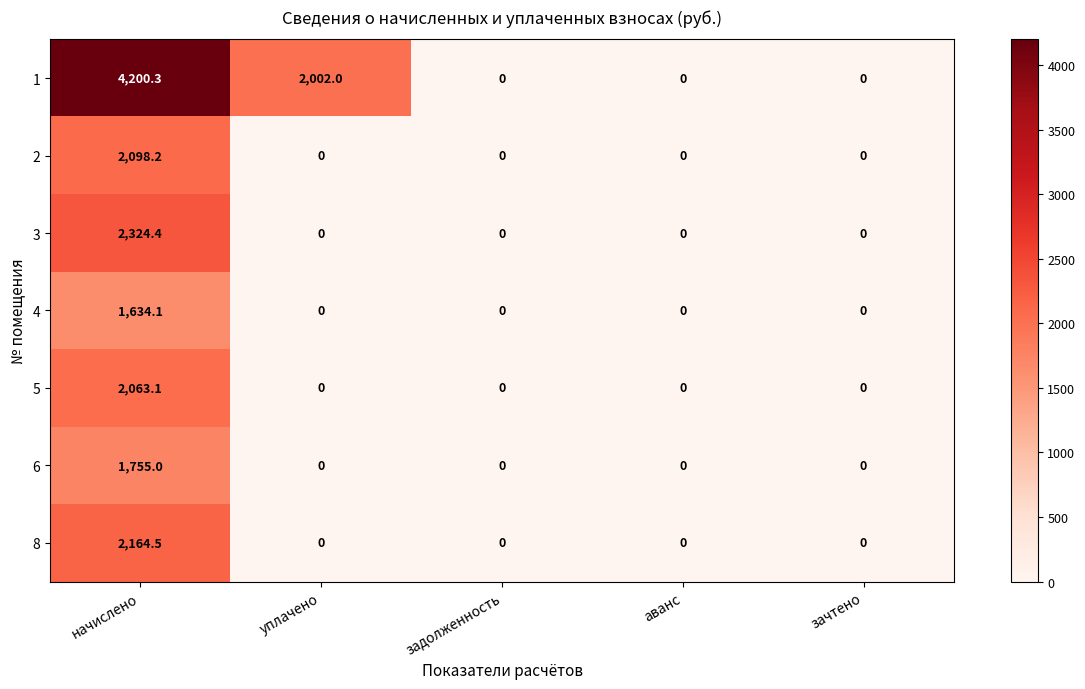

The value of 5 at уплачено is 0.0. True or false?

True